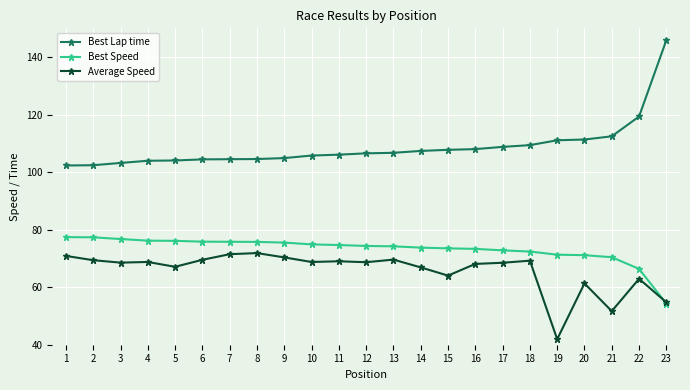

What is the minimum value shown in the chart?

41.9